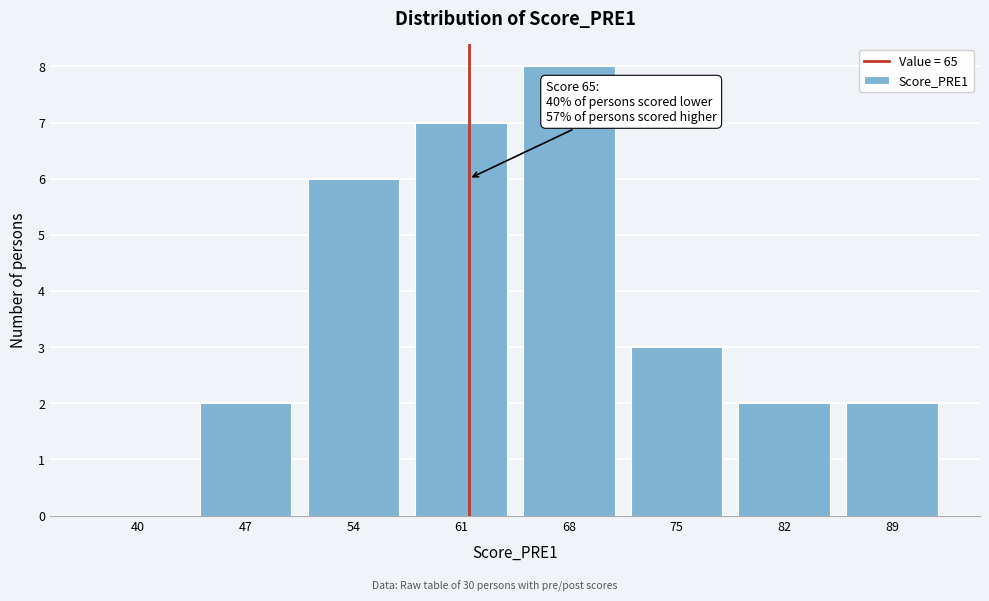

Reading left to right, transcribe all the data shown in this chart.

40=0	47=2	54=6	61=7	68=8	75=3	82=2	89=2